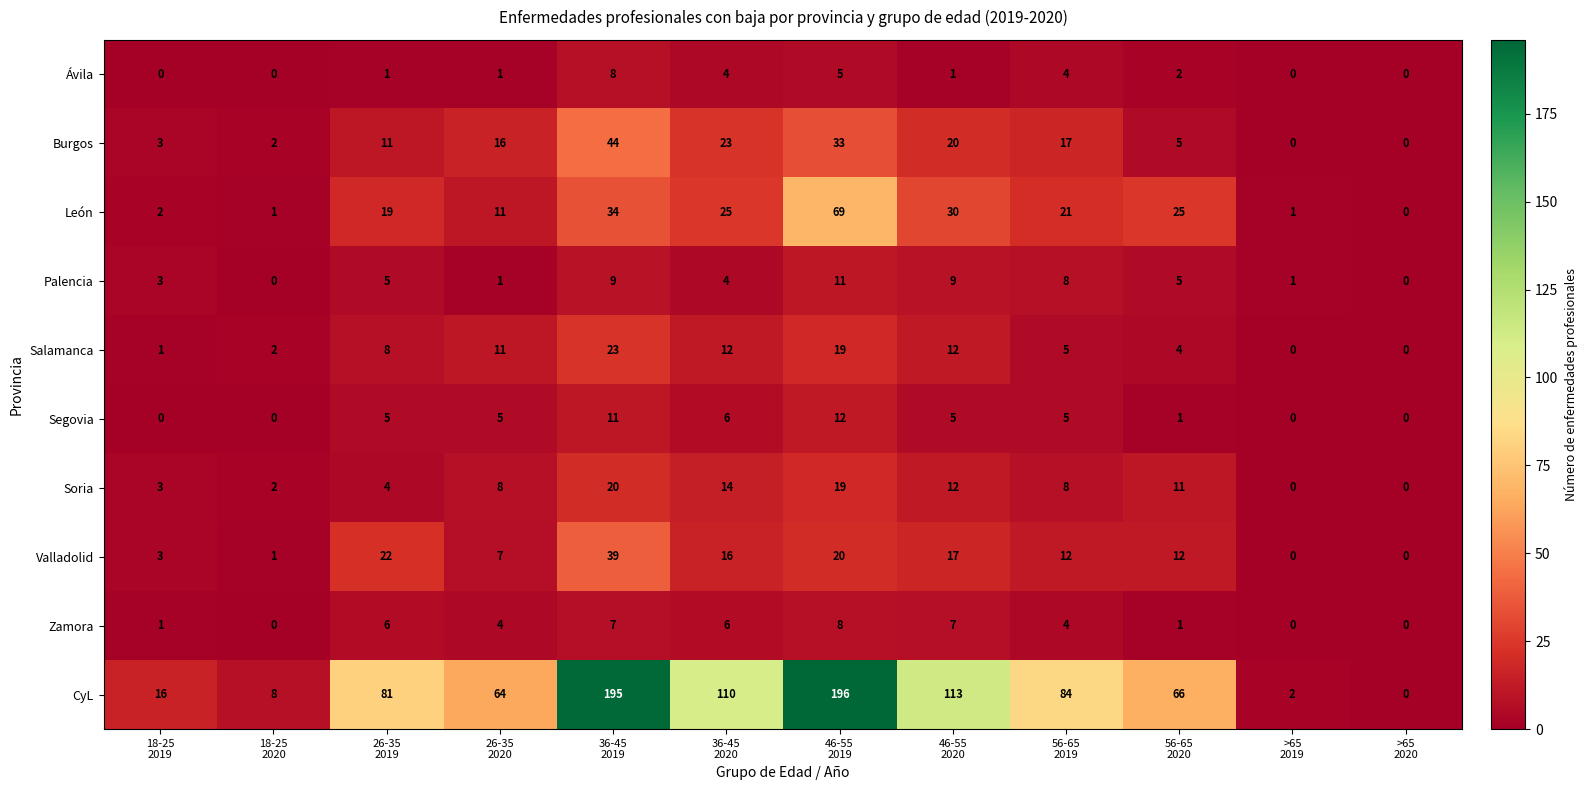

How many values in Soria are above zero?

10